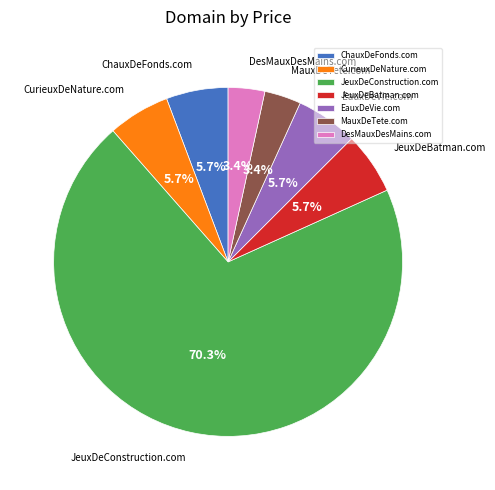

To the nearest percent, what is the combined percentage of JeuxDeConstruction.com and MauxDeTete.com?

74%